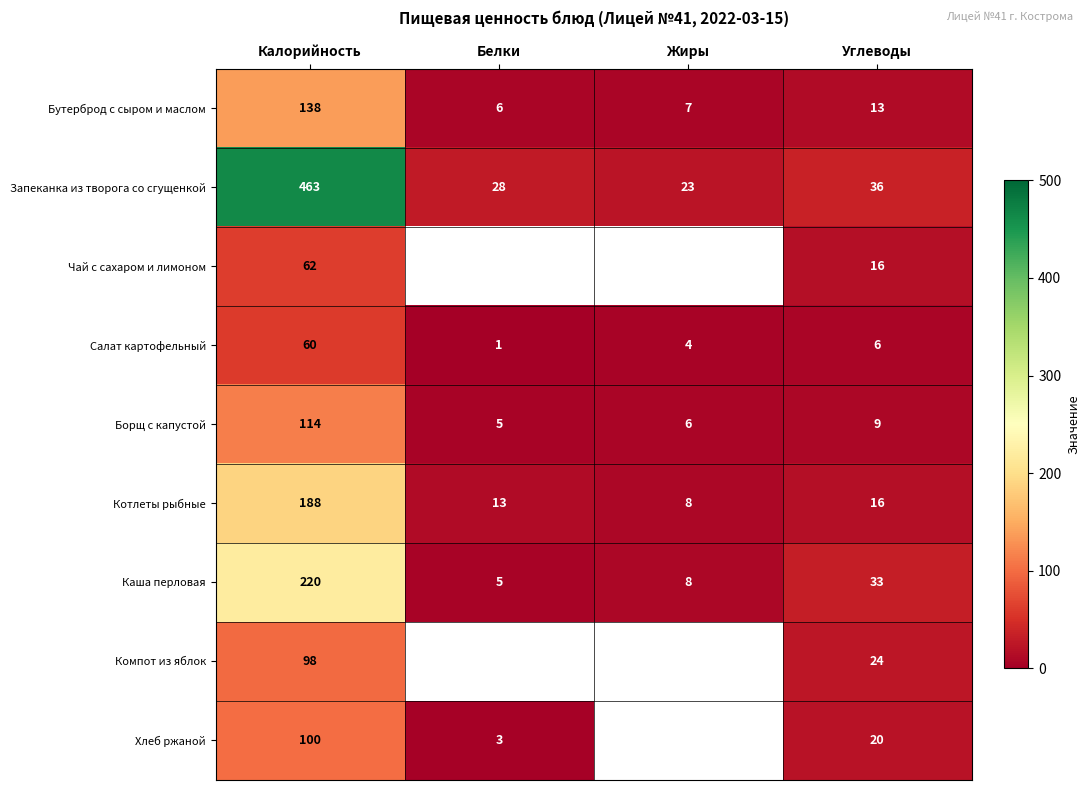

Is the value of Хлеб ржаной at Калорийность greater than the value of Запеканка из творога со сгущенкой at Белки?

Yes